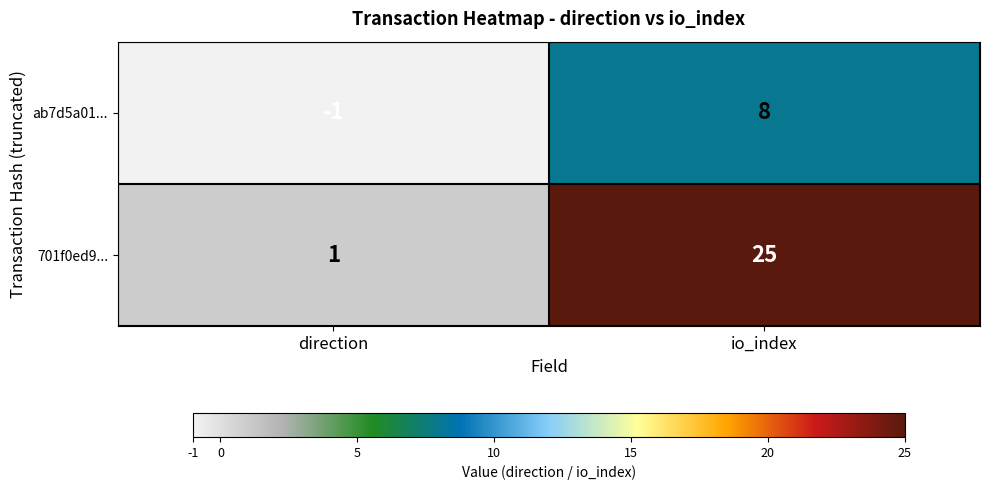

Which category has the lowest value across all series?

direction